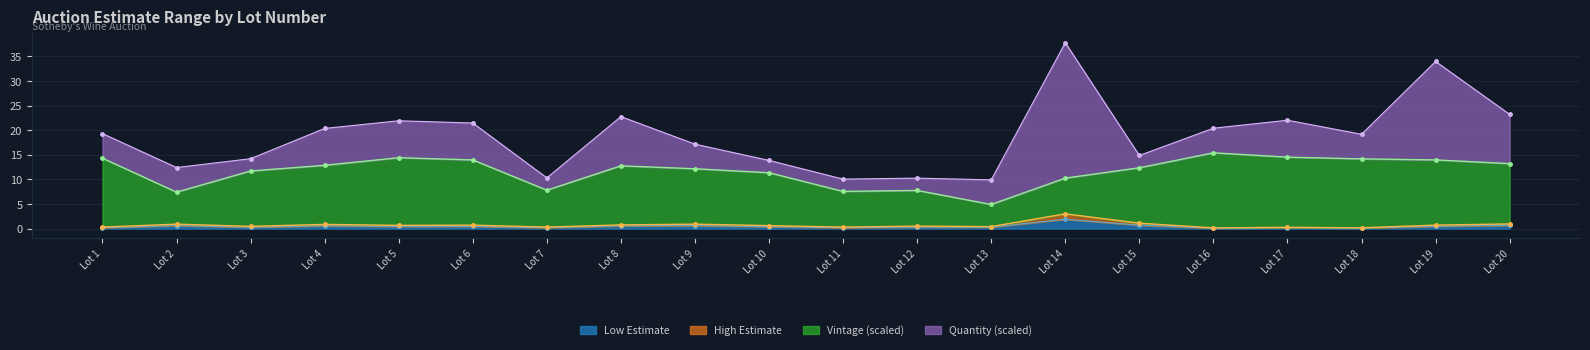

Is it true that Low Estimate equals 0.5 at Lot 5?

True